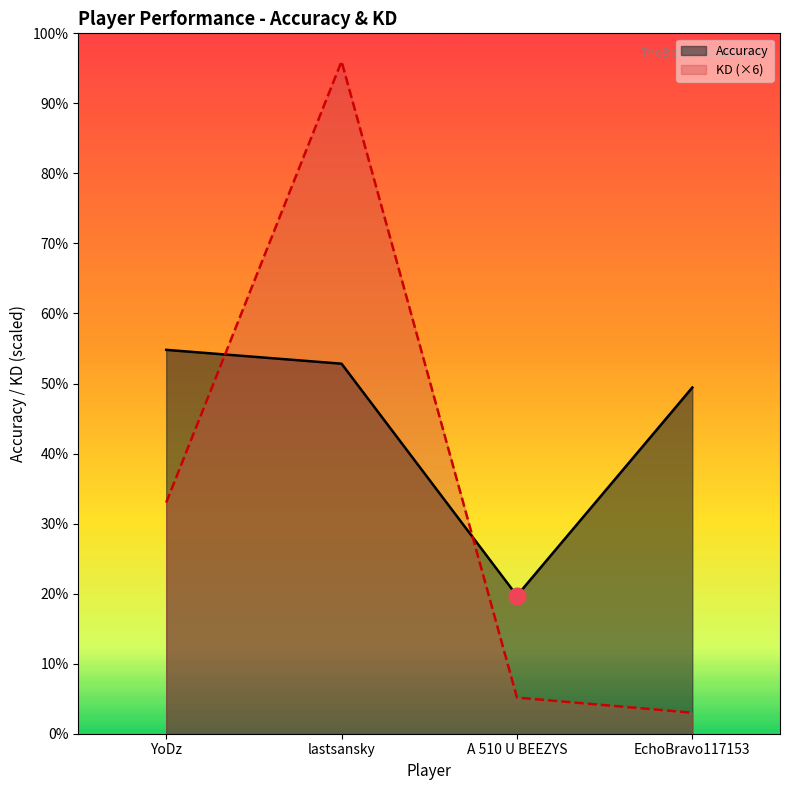

What is the sum of all KD (×6) values?

137.2